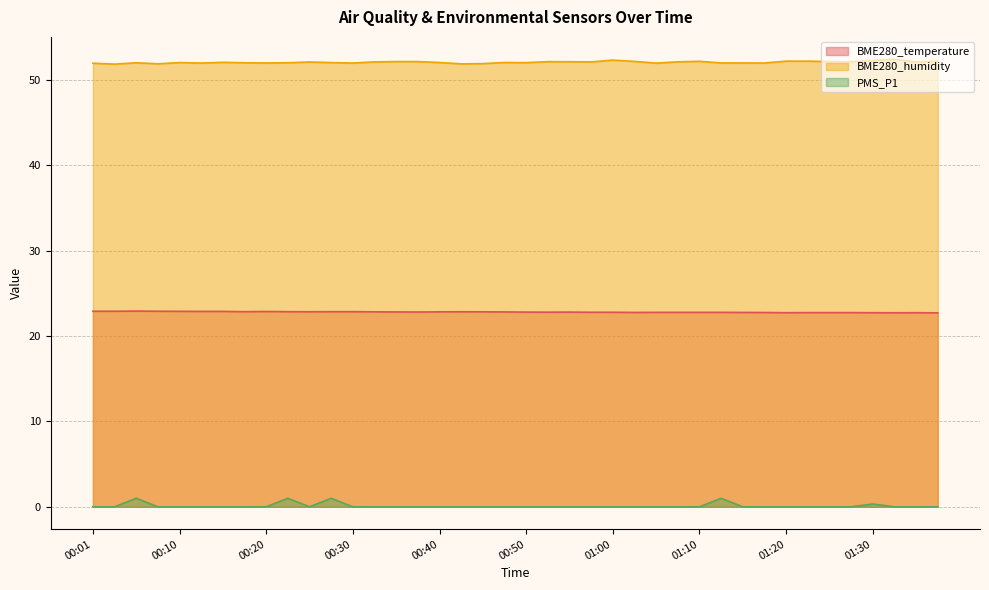

What is the value of the BME280_temperature point at the 26th from the left?

22.8